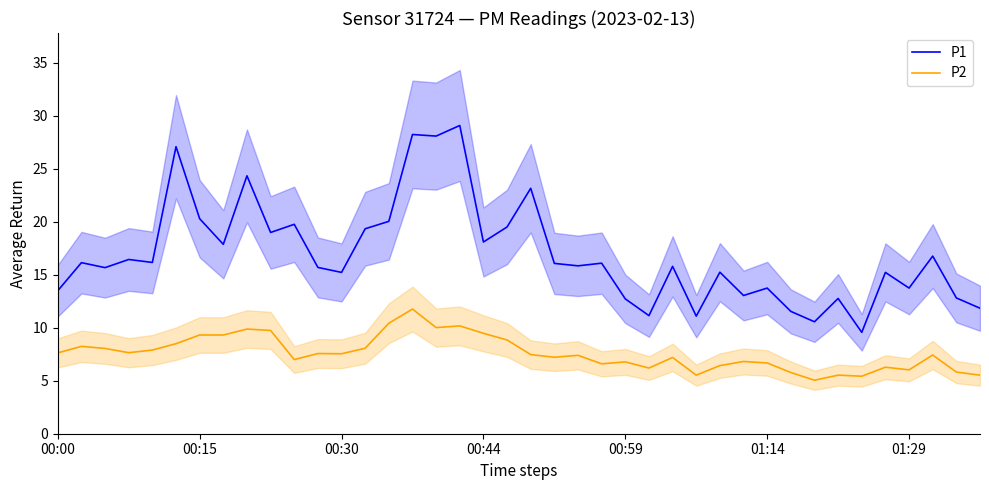

True or false: P1 and P2 intersect in this chart.

False